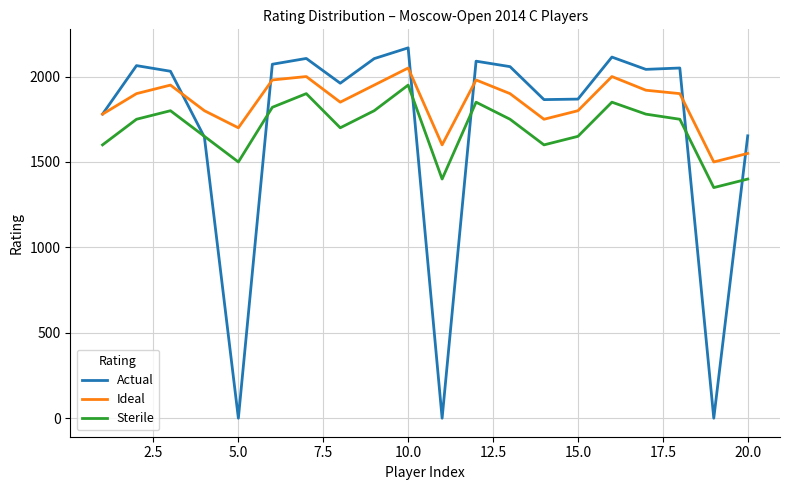

Which series has the largest total across all categories?

Ideal